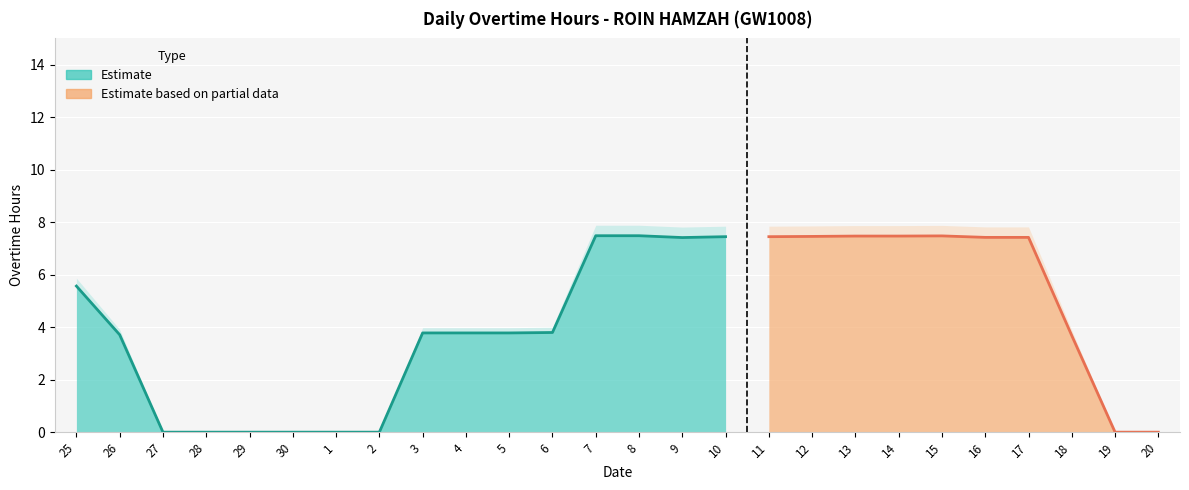

Is it true that the value at 20 is 0.0?

True